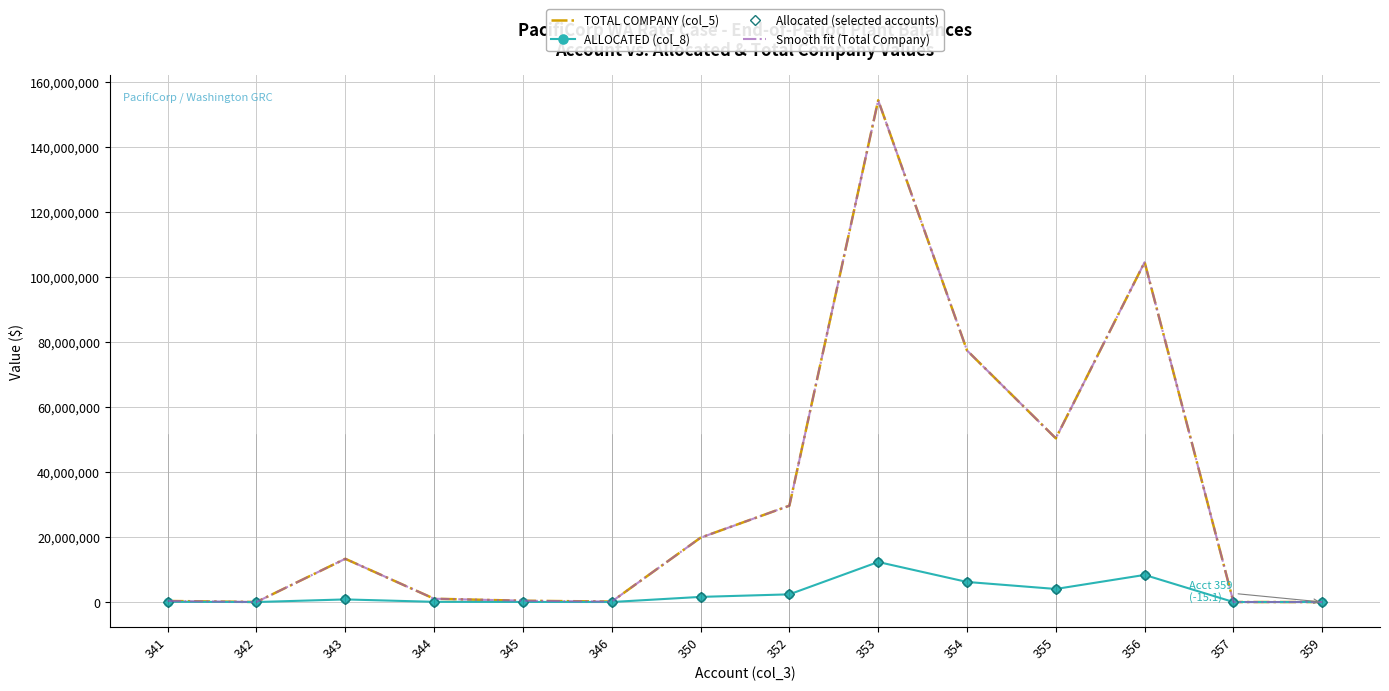

Which has a higher value, 343 or 354?

354